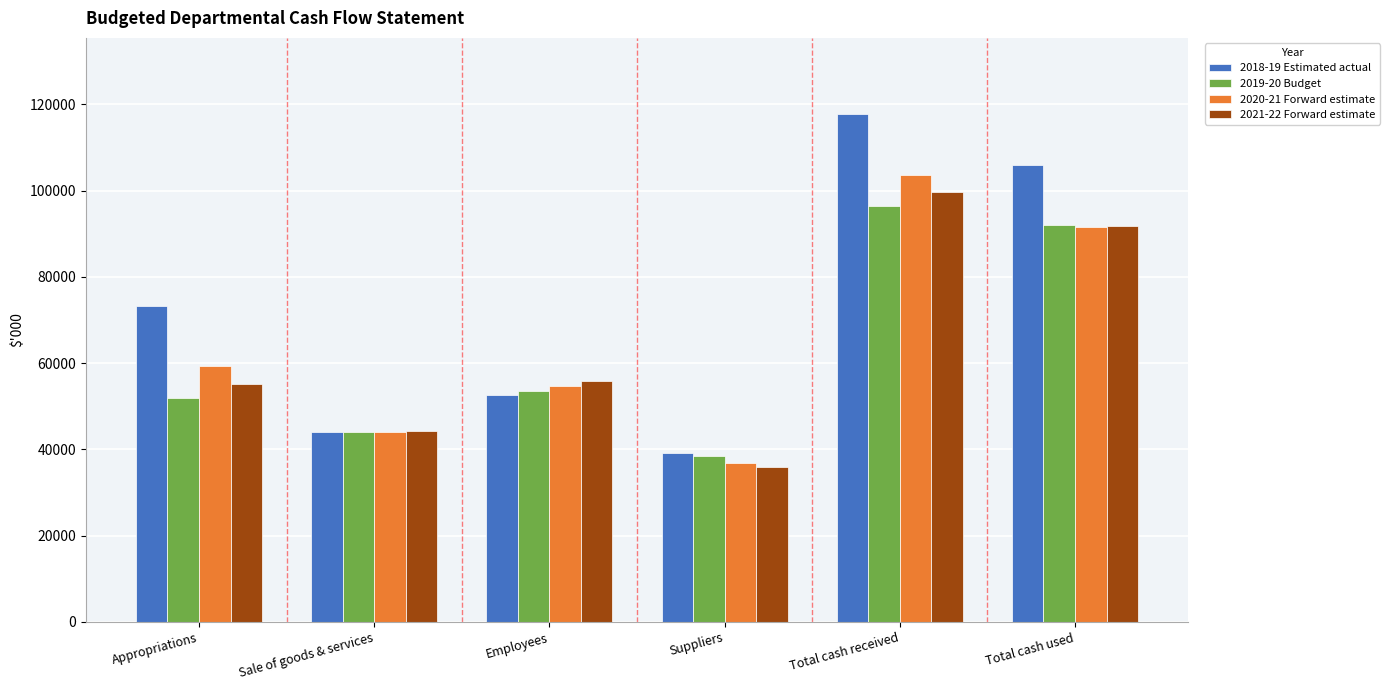

What is the minimum value for 2021-22 Forward estimate?

35966